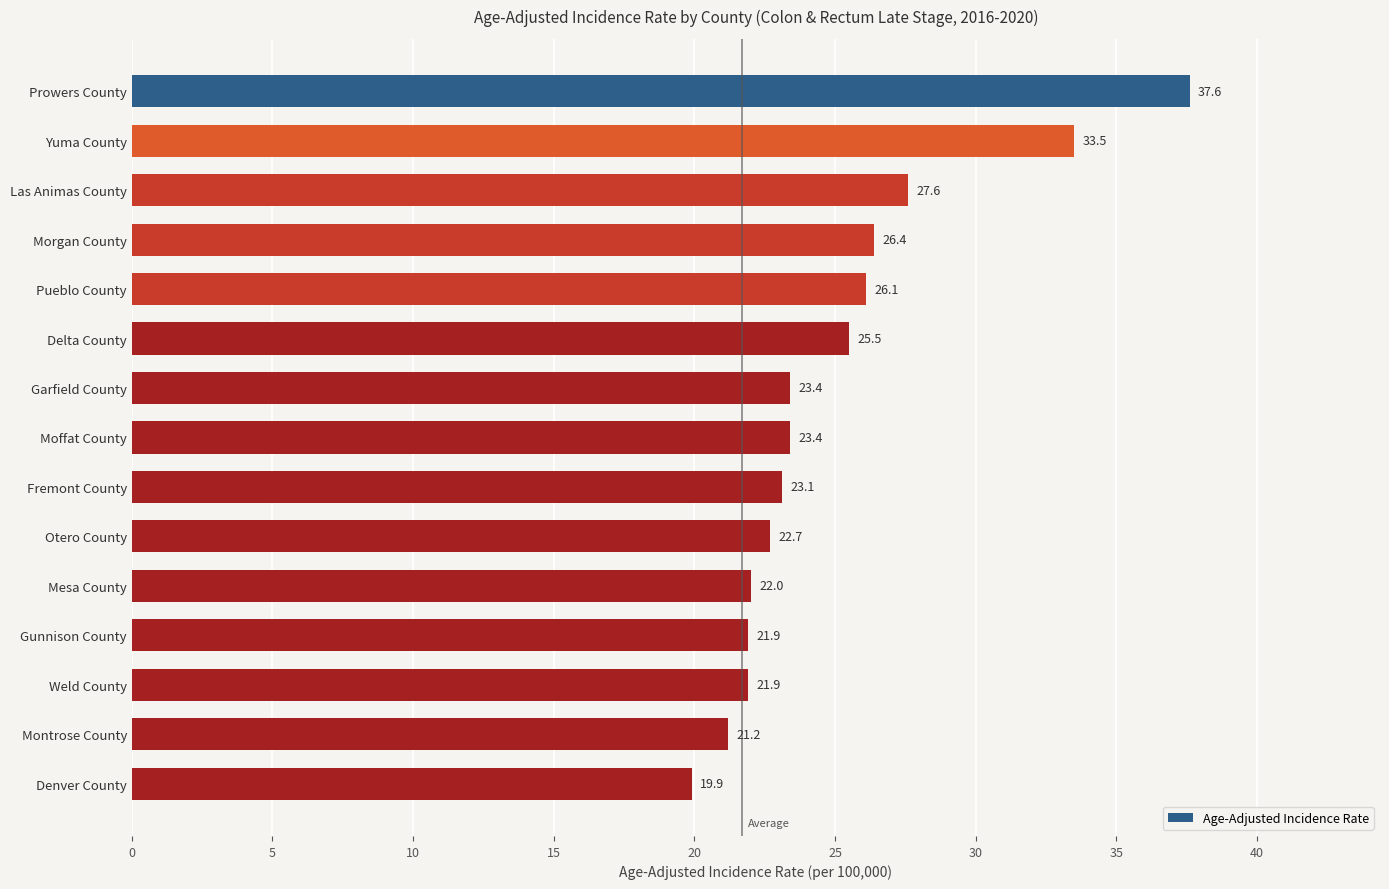

What is the change in value from Prowers County to Denver County?

-17.7